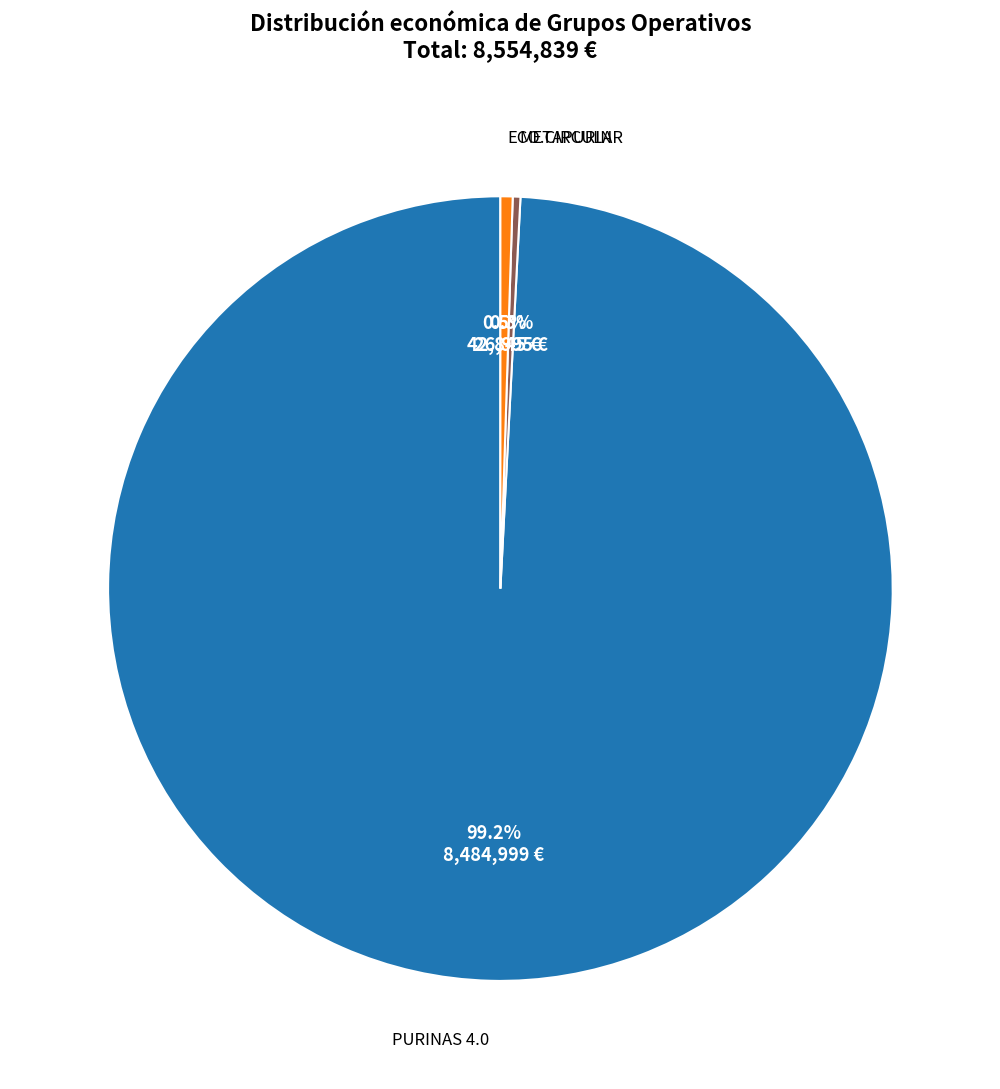

Does any single category account for the majority?

Yes